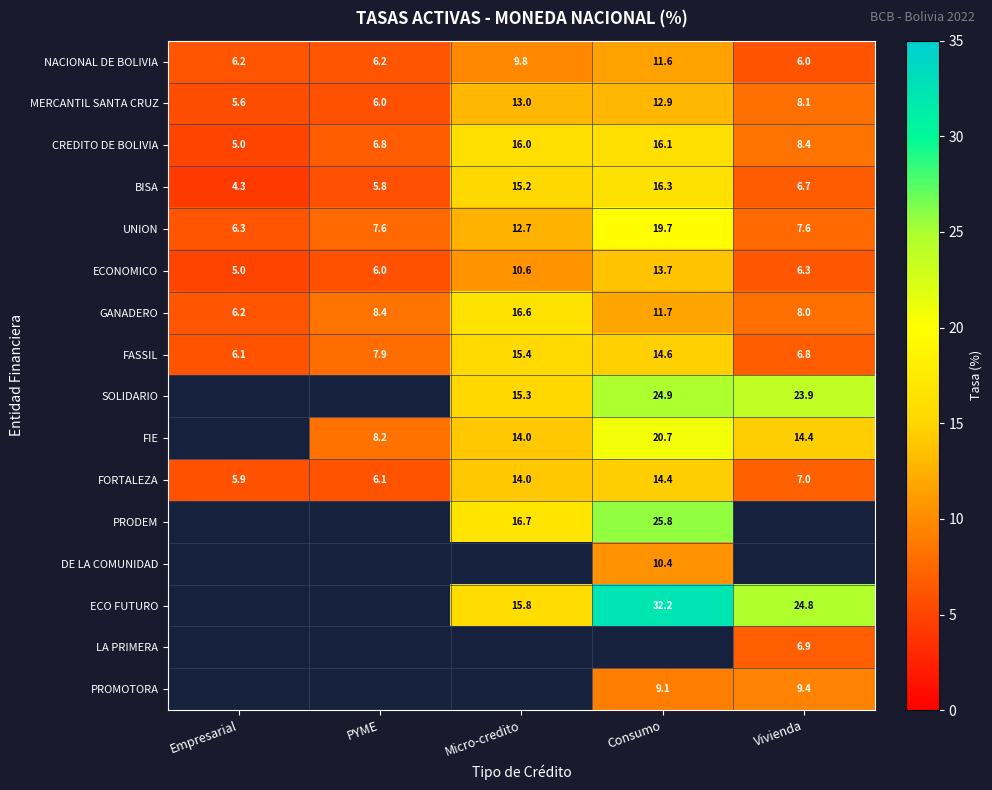

At which label does MERCANTIL SANTA CRUZ first exceed 8?

Micro-credito